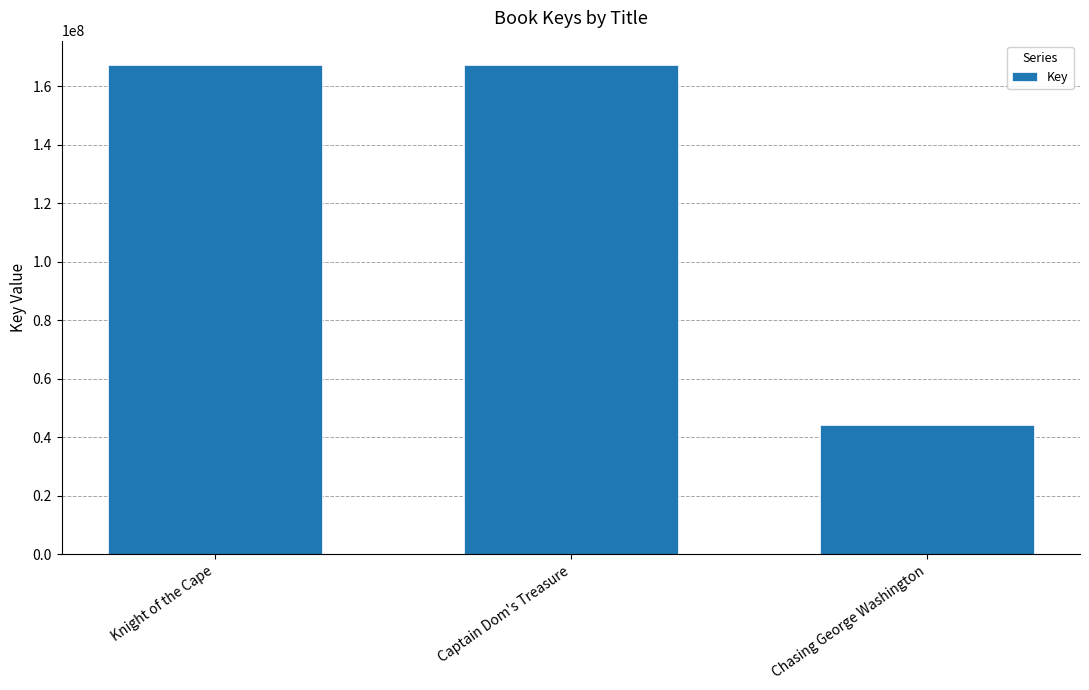

What is the smallest value displayed?

44254525